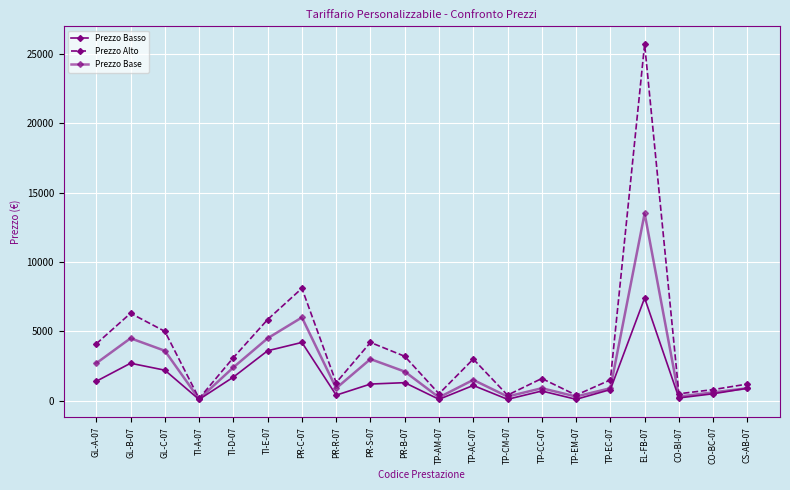

What is the greatest value displayed?

25700